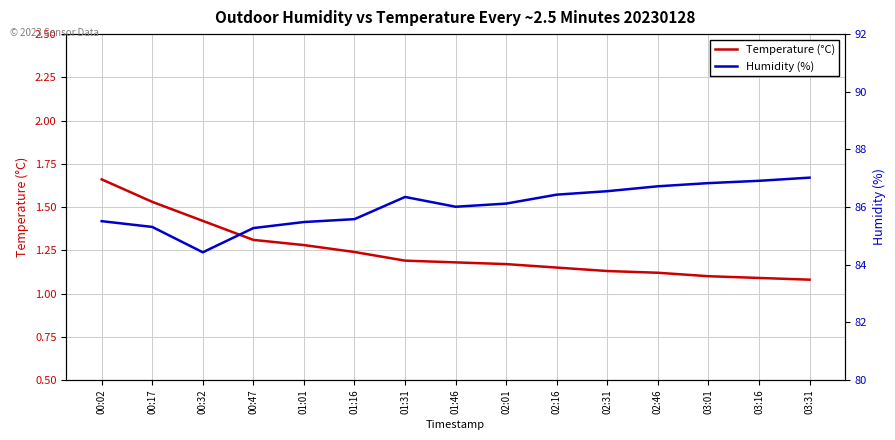

True or false: Humidity (%) has more than 0 interior local peaks.

True